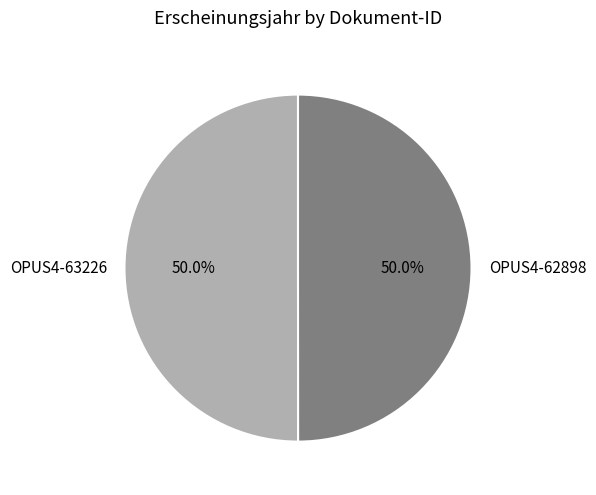

Is the sum of OPUS4-63226 and OPUS4-62898 greater than half?

Yes